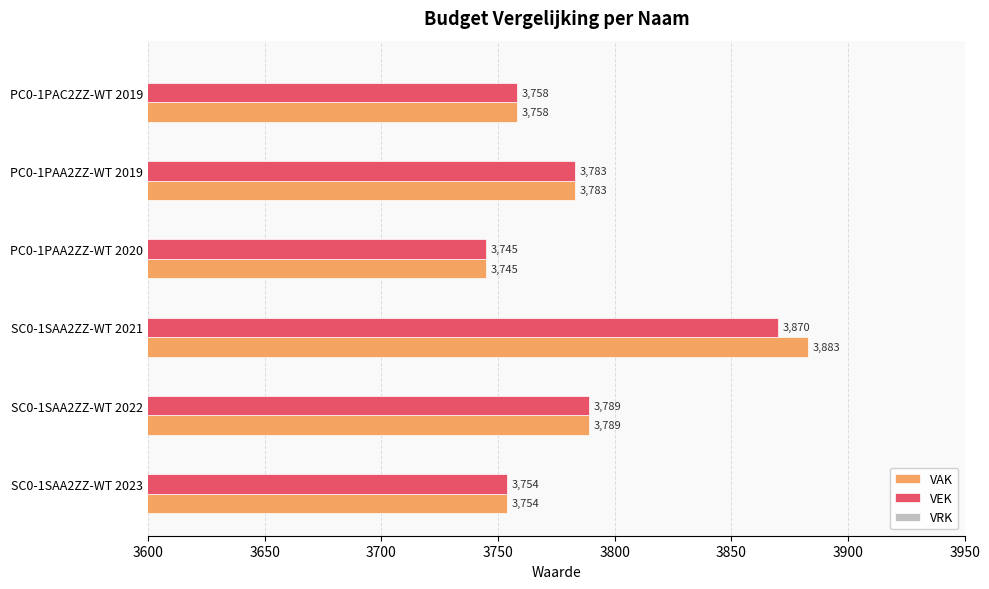

Which category has the highest value across all series?

SC0-1SAA2ZZ-WT 2021